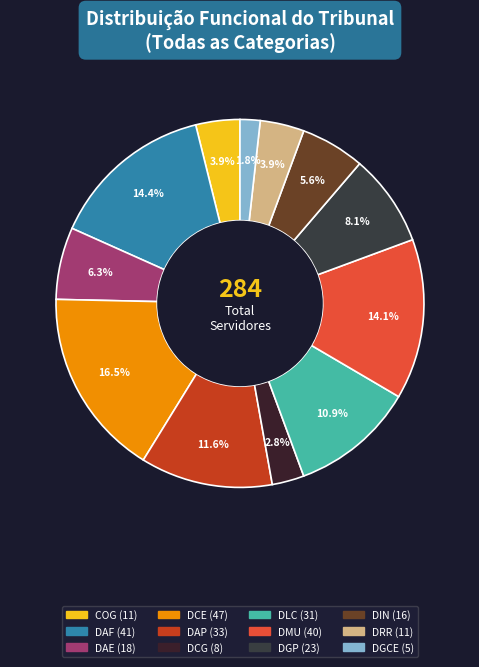

To the nearest percent, what is the difference between the largest and smallest slice percentages?

15%